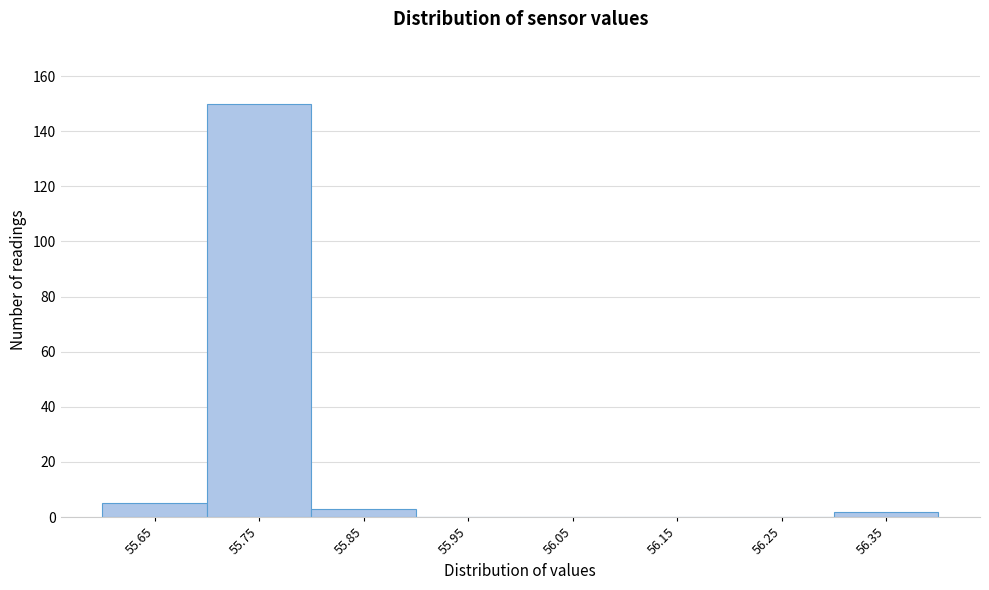

Reading left to right, list all the values displayed in this chart.

55.65=5	55.75=150	55.85=3	55.95=0	56.05=0	56.15=0	56.25=0	56.35=2